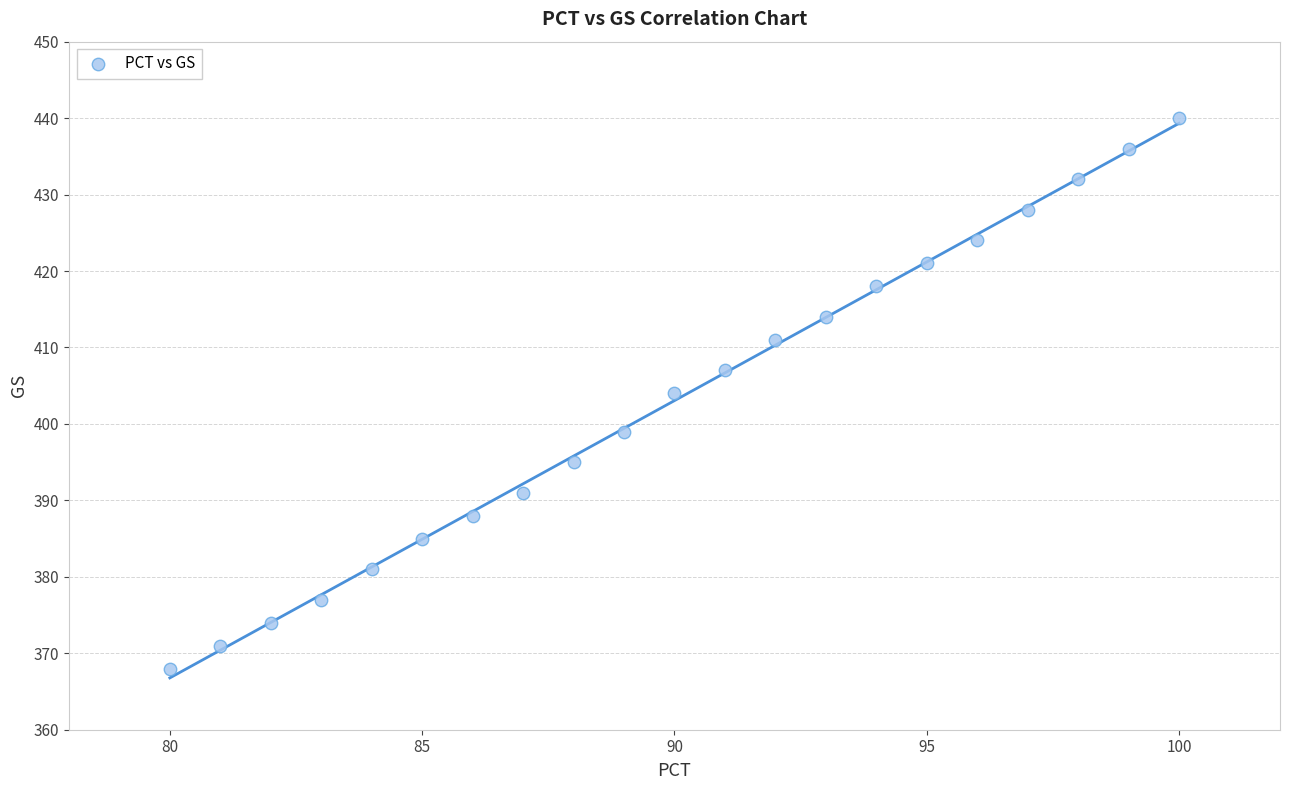

What is the range of X values (max minus min)?

20